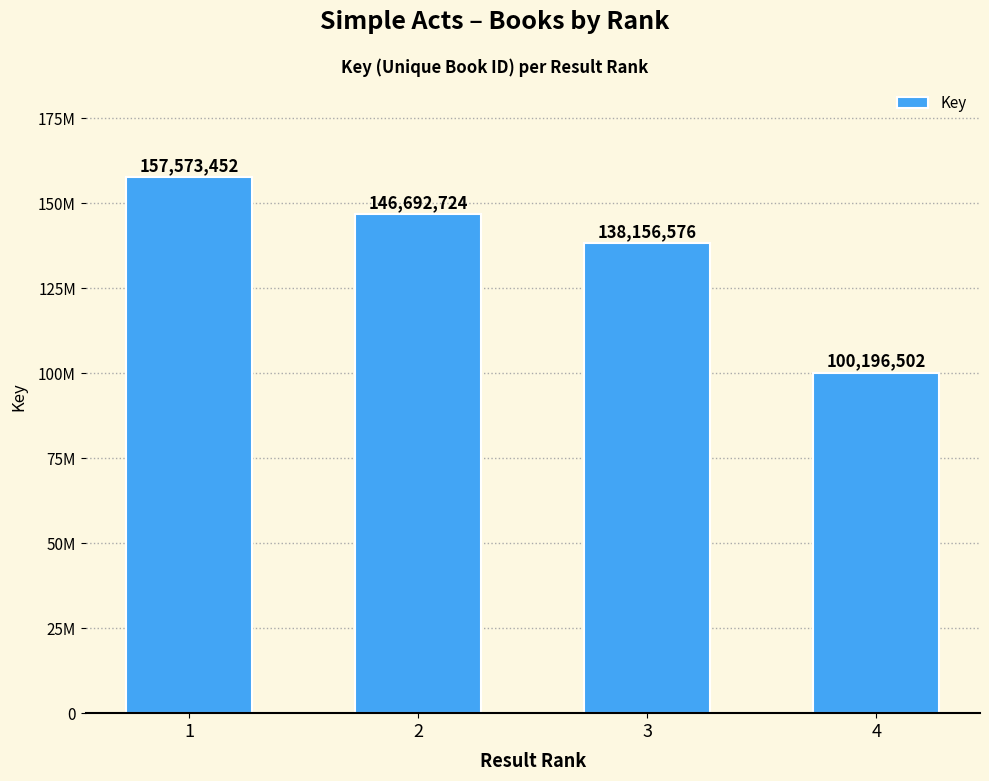

What is the sum of the values at 3 and 4?

238353078